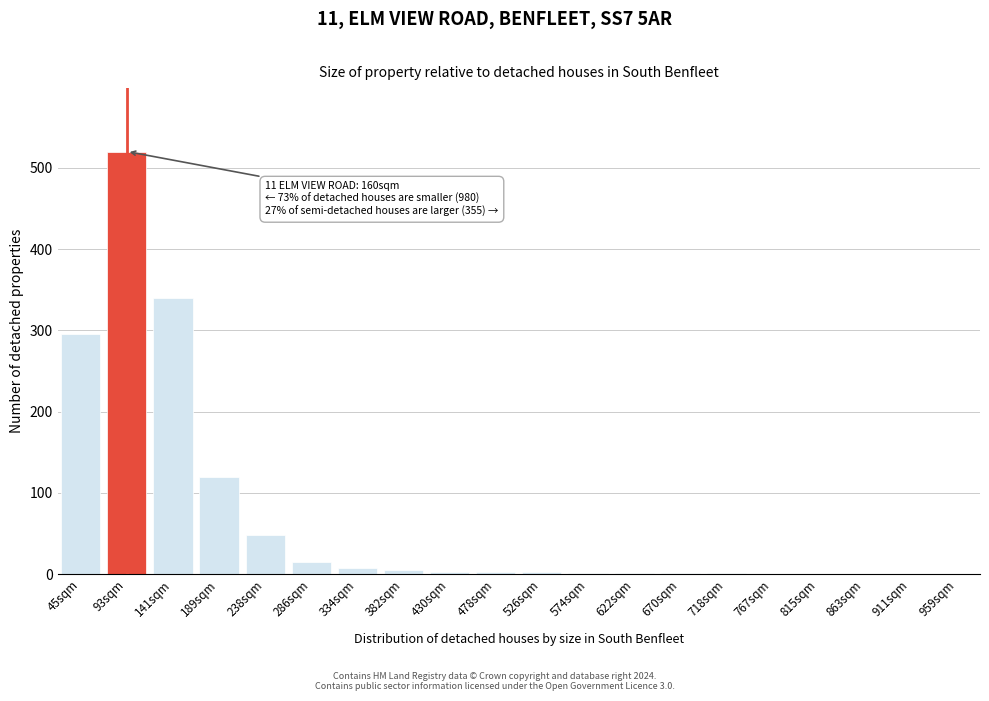

The value at 141sqm is 117. True or false?

False